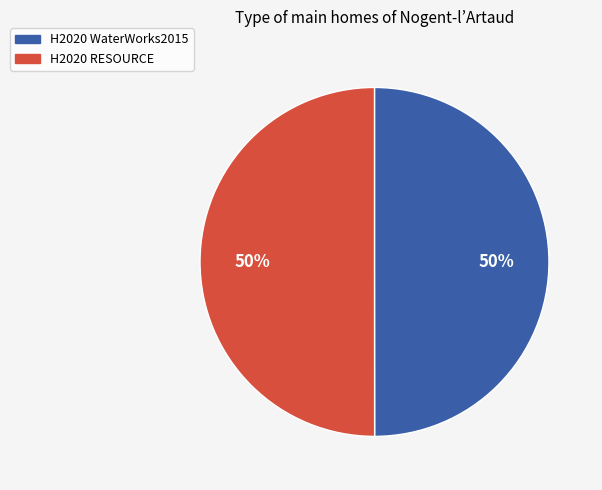

The H2020 WaterWorks2015 slice represents 60% of the pie. True or false?

False